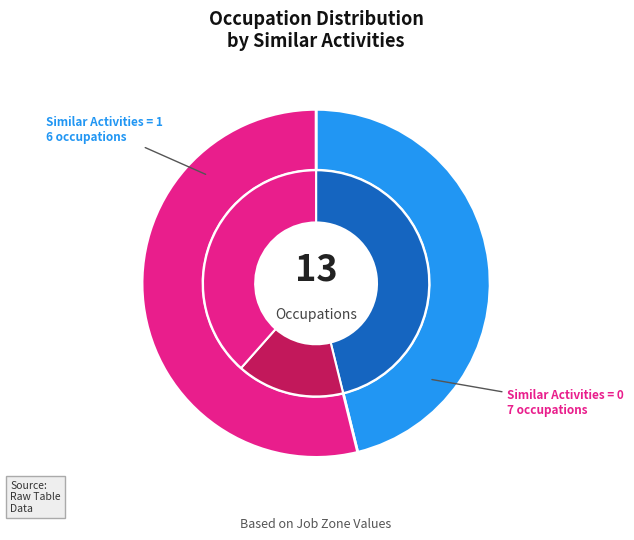

Combined, do Similar Activities = 0 and Similar Activities = 1 account for over 50%?

Yes